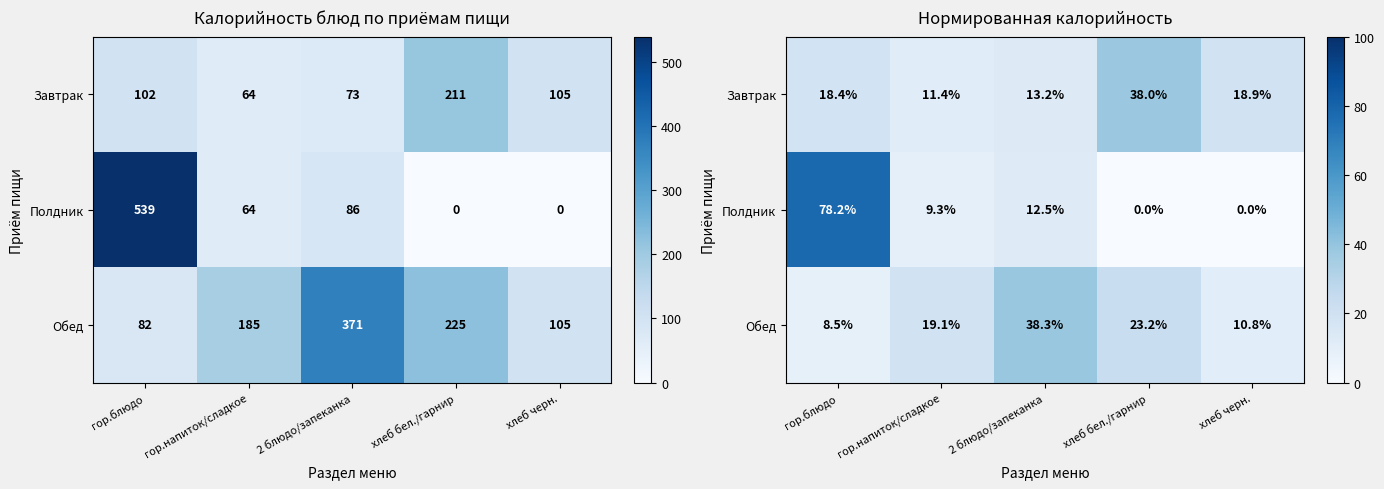

Count the number of categories in the chart.

5